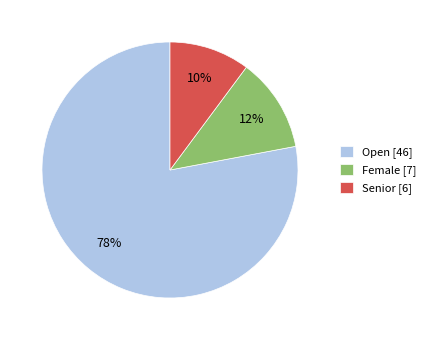

Is there a majority slice in this chart?

Yes